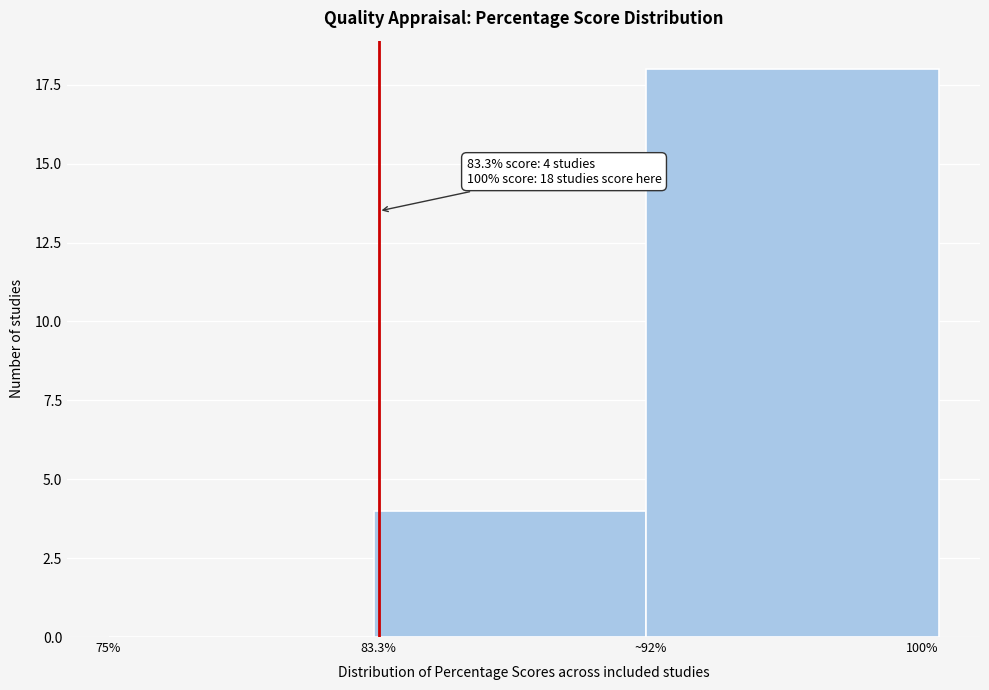

Reading left to right, transcribe all the data shown in this chart.

75%=0	83.3%=4	100%=18